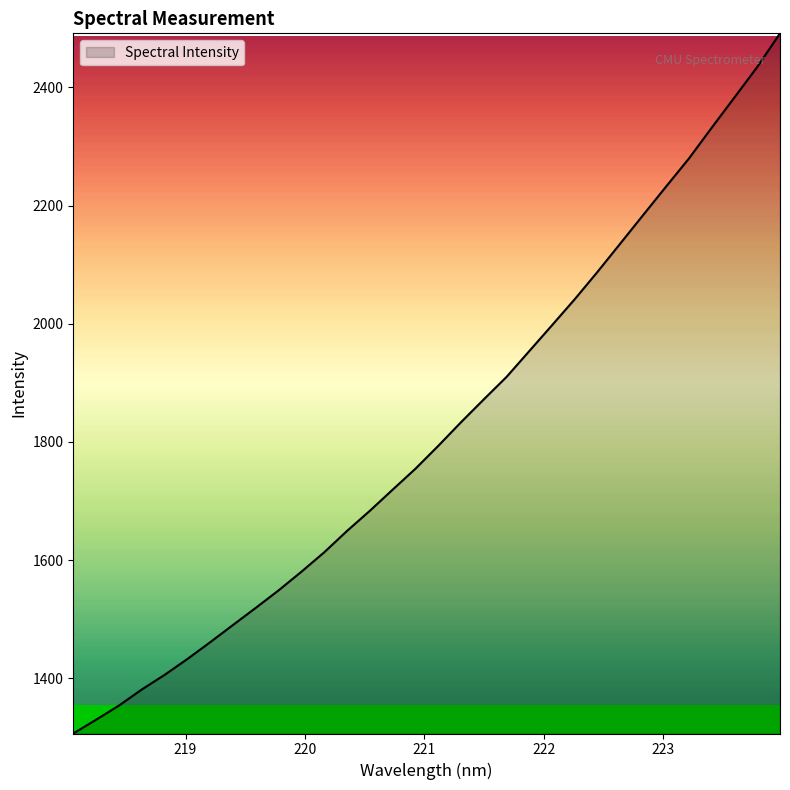

How many values are below 1793?

16